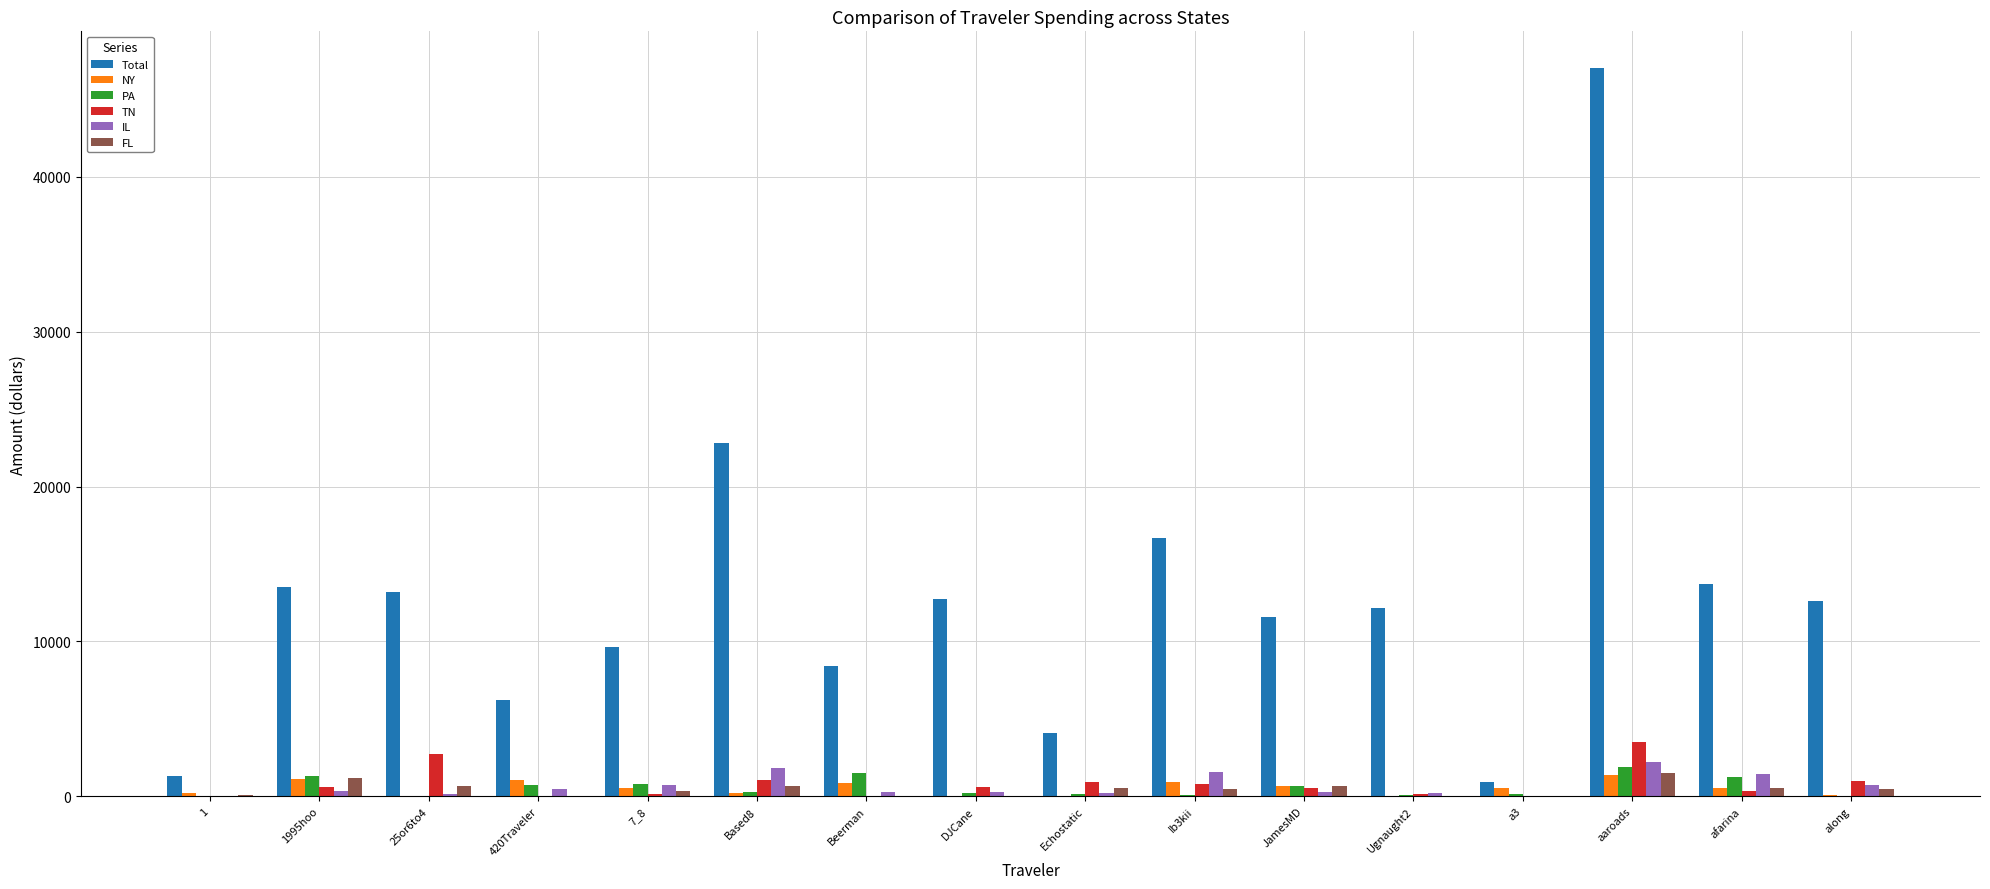

What are all the series names shown in the legend?

Total, NY, PA, TN, IL, FL